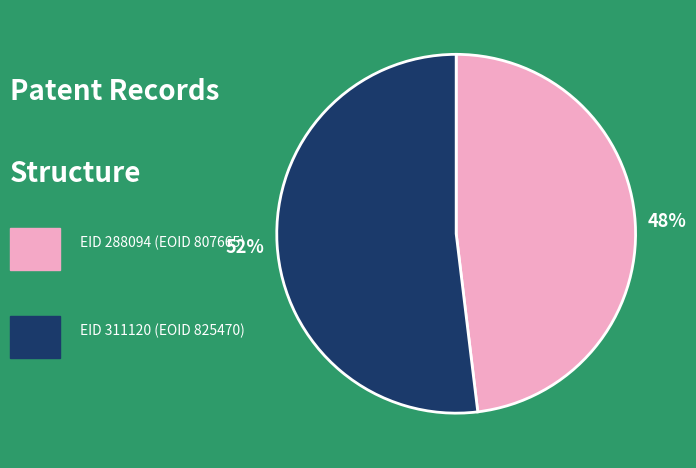

Does any single category account for the majority?

Yes